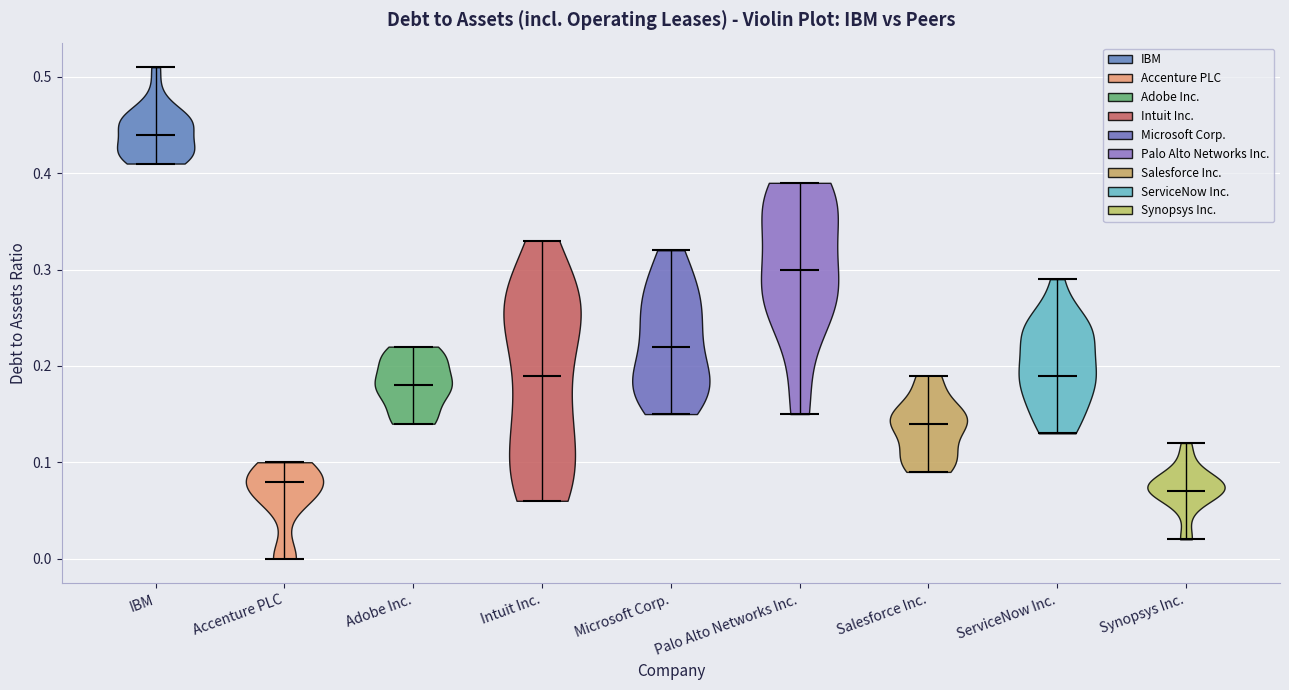

Reading left to right, read every violin against the y-axis: where its median line is, and the lowest and highest points it reaches. The values are not printed on the chart, so give them approximately, as read against the axis.

IBM: median line 0.44, lowest point 0.41, highest point 0.51
Accenture PLC: median line 0.08, lowest point 0.00, highest point 0.10
Adobe Inc.: median line 0.18, lowest point 0.14, highest point 0.22
Intuit Inc.: median line 0.19, lowest point 0.06, highest point 0.33
Microsoft Corp.: median line 0.22, lowest point 0.15, highest point 0.32
Palo Alto Networks Inc.: median line 0.30, lowest point 0.15, highest point 0.39
Salesforce Inc.: median line 0.14, lowest point 0.09, highest point 0.19
ServiceNow Inc.: median line 0.19, lowest point 0.13, highest point 0.29
Synopsys Inc.: median line 0.07, lowest point 0.02, highest point 0.12